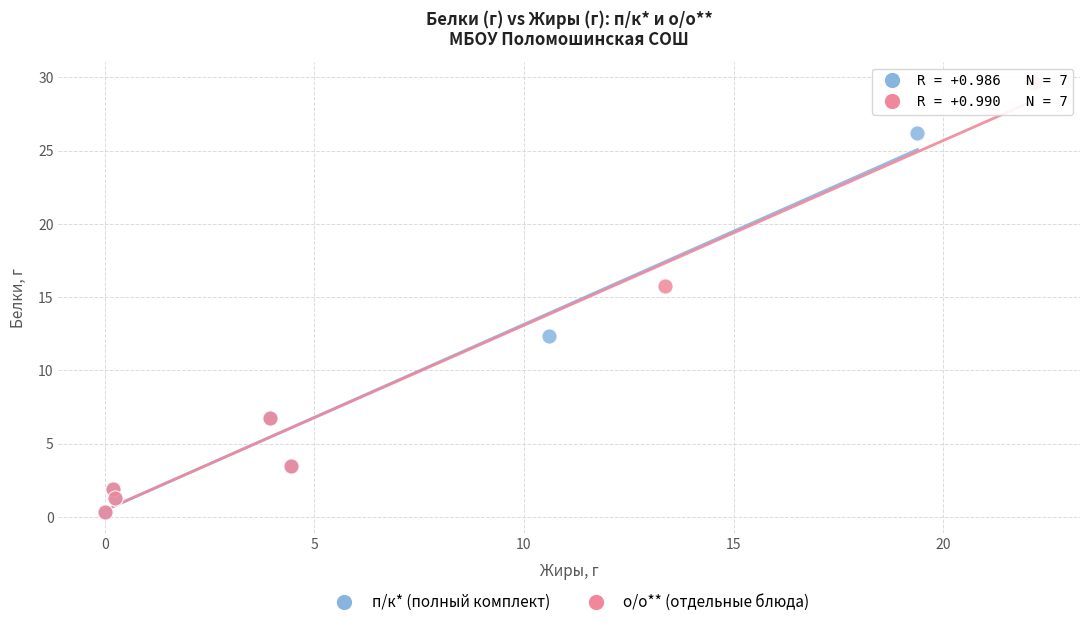

Which series has the largest Y range (max minus min)?

о/о** (отдельные блюда)